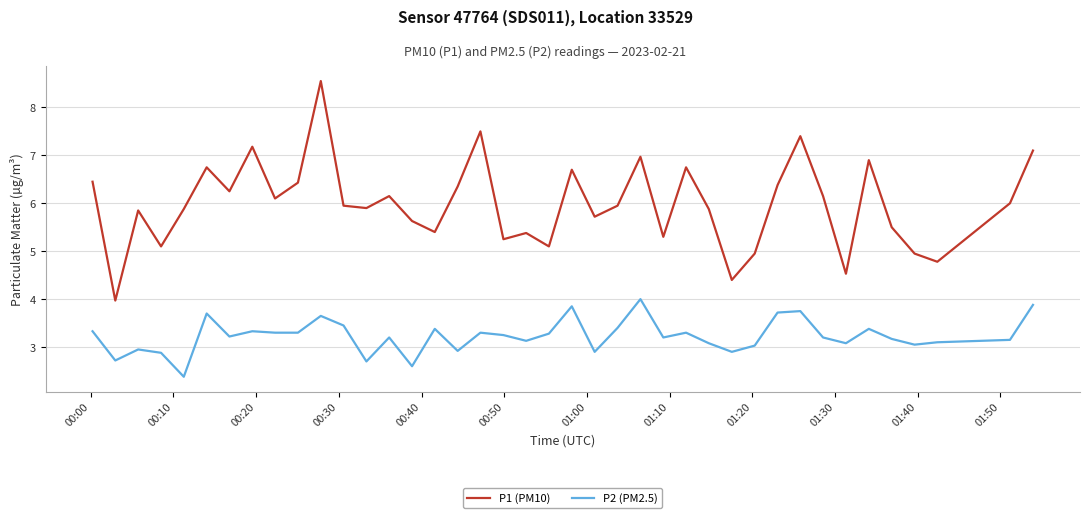

What is the minimum value shown in the chart?

2.4